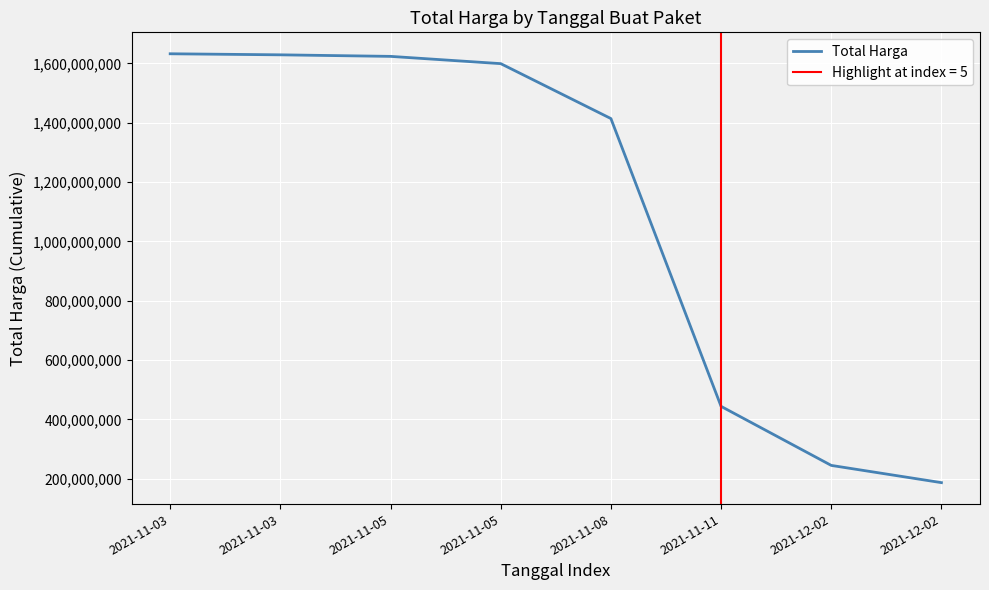

What is the change in value from 2021-11-03 to 2021-11-08?

-218359200